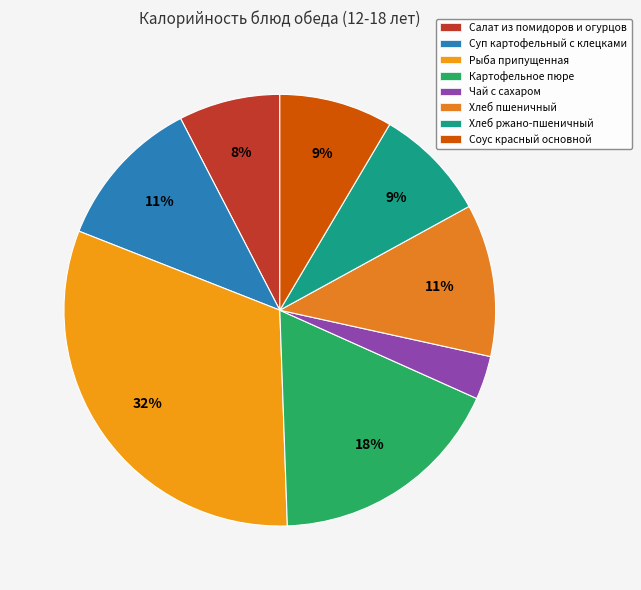

How many segments does this pie chart have?

8